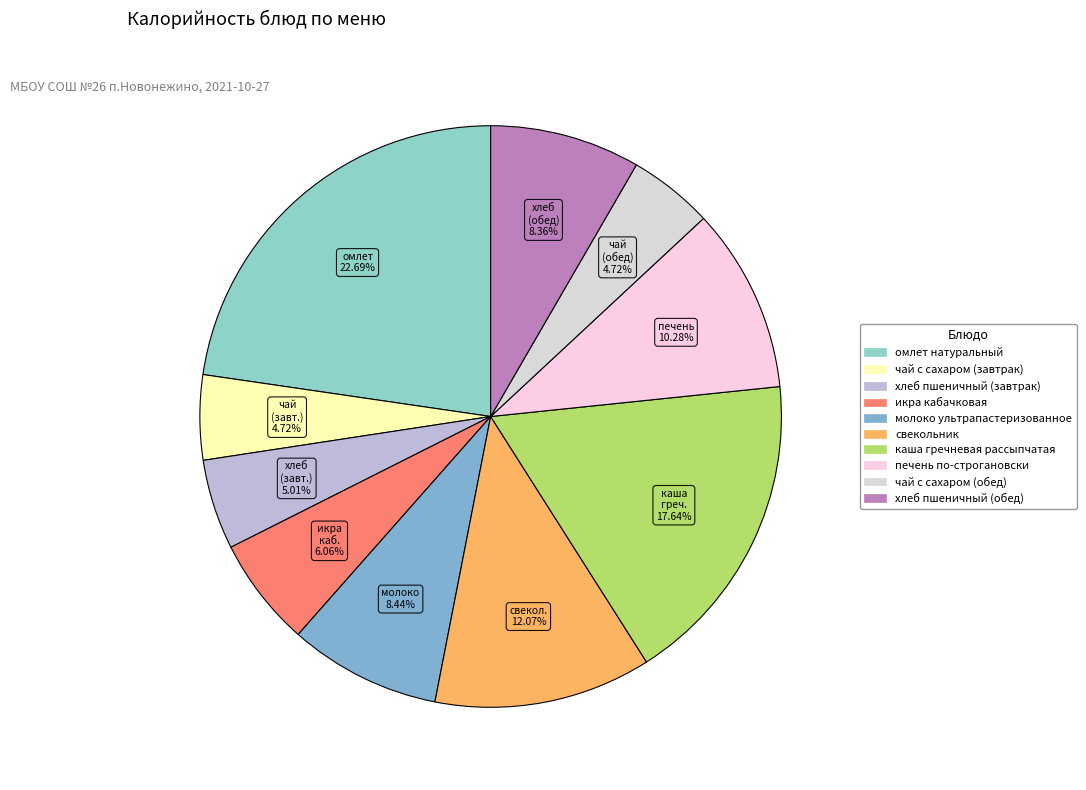

Does чай с сахаром (завтрак) account for over 50% of the chart?

No